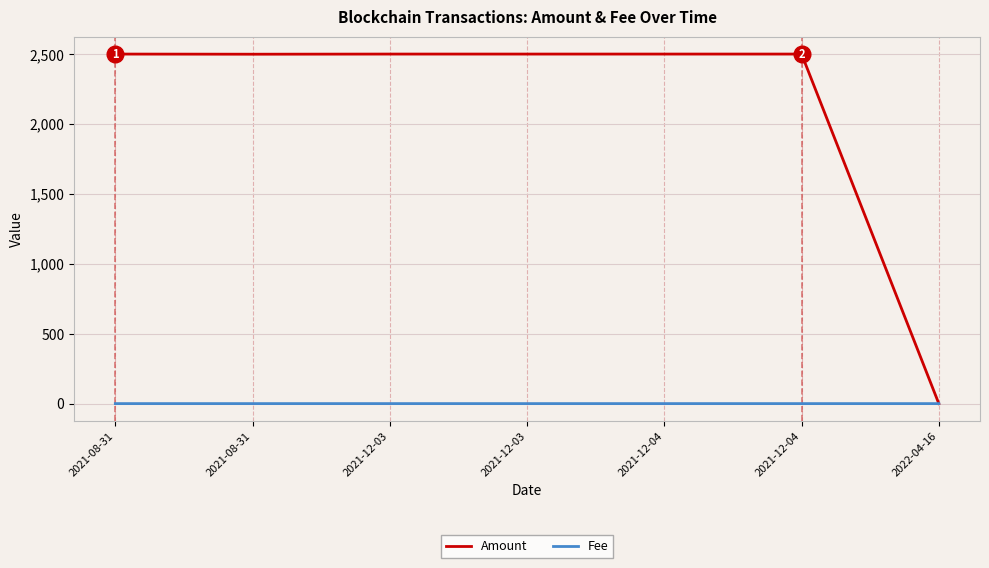

Rank the series at 2021-12-03 from lowest to highest value.

Fee, Amount